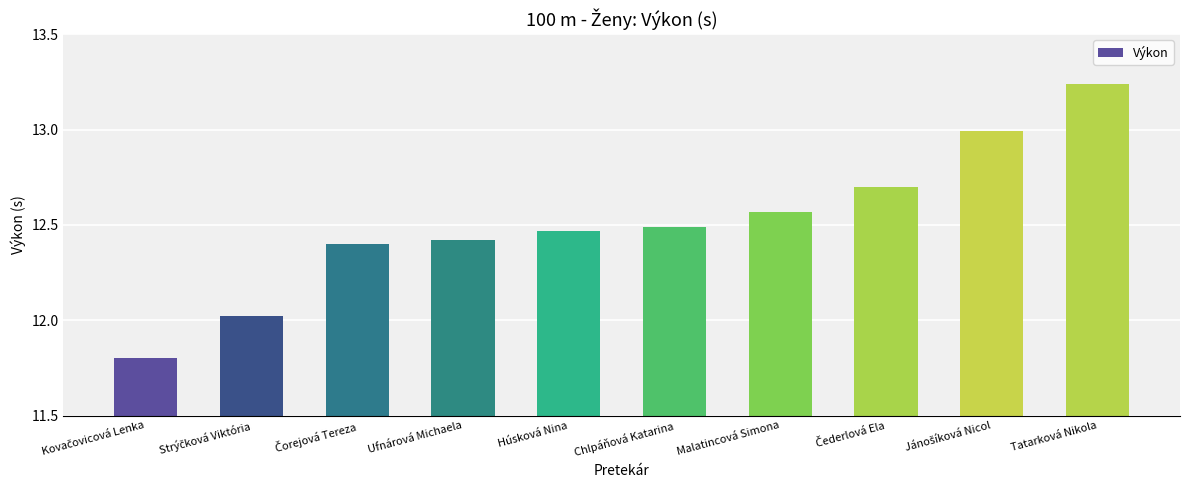

What is the difference between the maximum and minimum values?

1.4